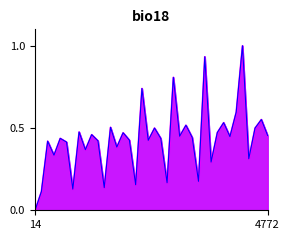

At which category is the sum across all series the highest?

33